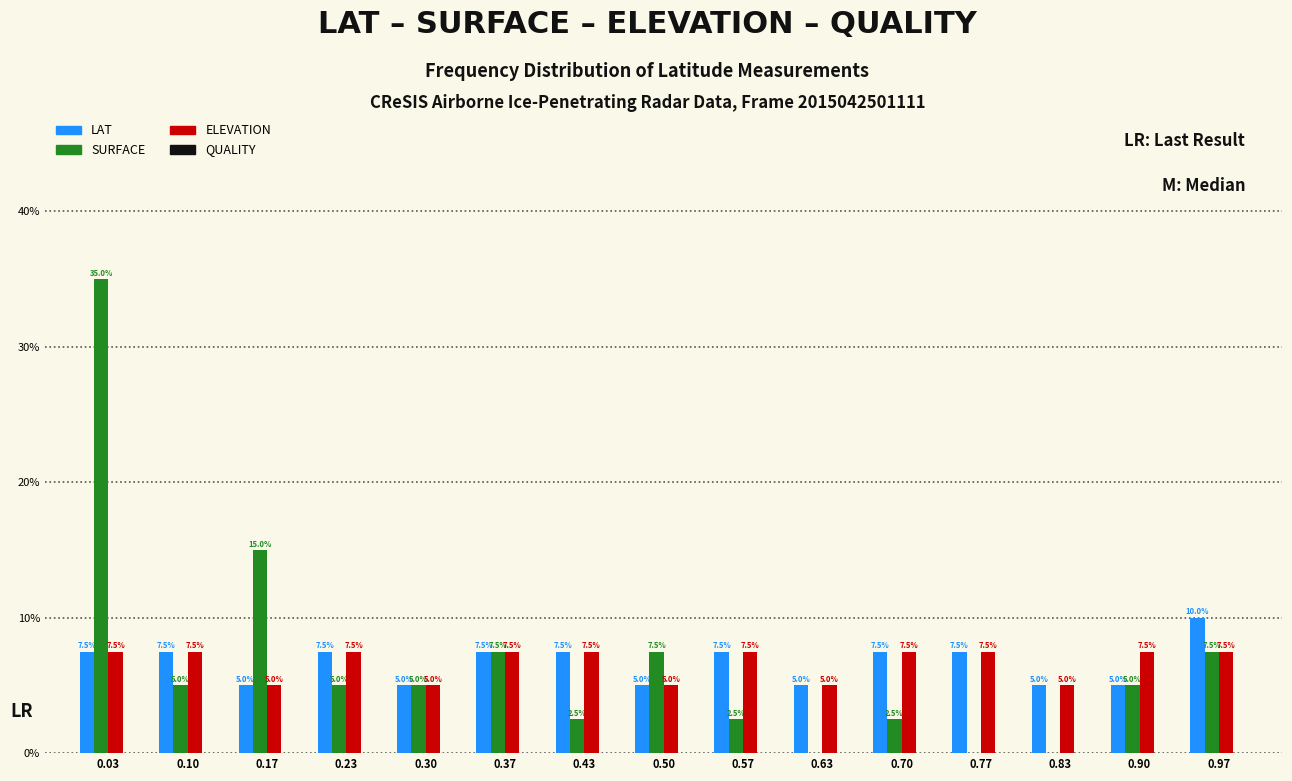

Reading left to right, list all the values displayed in this chart.

LAT: 0.03=7.5	0.10=7.5	0.17=5.0	0.23=7.5	0.30=5.0	0.37=7.5	0.43=7.5	0.50=5.0	0.57=7.5	0.63=5.0	0.70=7.5	0.77=7.5	0.83=5.0	0.90=5.0	0.97=10.0
SURFACE: 0.03=35.0	0.10=5.0	0.17=15.0	0.23=5.0	0.30=5.0	0.37=7.5	0.43=2.5	0.50=7.5	0.57=2.5	0.63=0.0	0.70=2.5	0.77=0.0	0.83=0.0	0.90=5.0	0.97=7.5
ELEVATION: 0.03=7.5	0.10=7.5	0.17=5.0	0.23=7.5	0.30=5.0	0.37=7.5	0.43=7.5	0.50=5.0	0.57=7.5	0.63=5.0	0.70=7.5	0.77=7.5	0.83=5.0	0.90=7.5	0.97=7.5